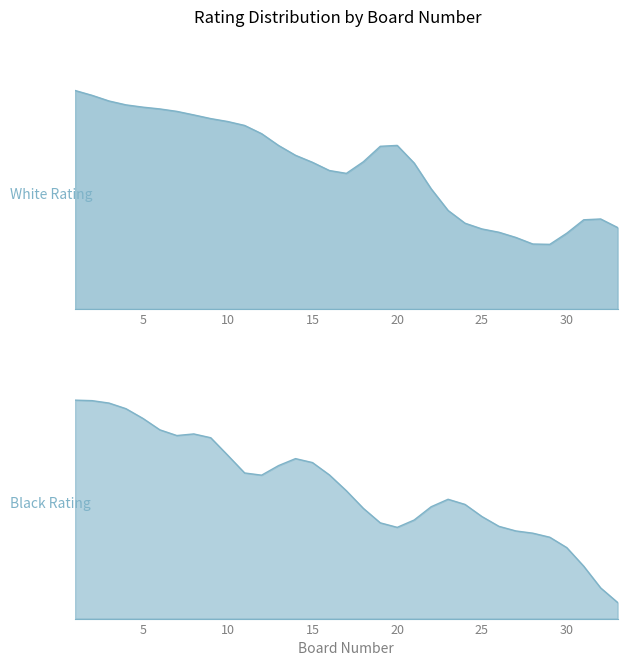

What is the total value across all series at 26?

1500